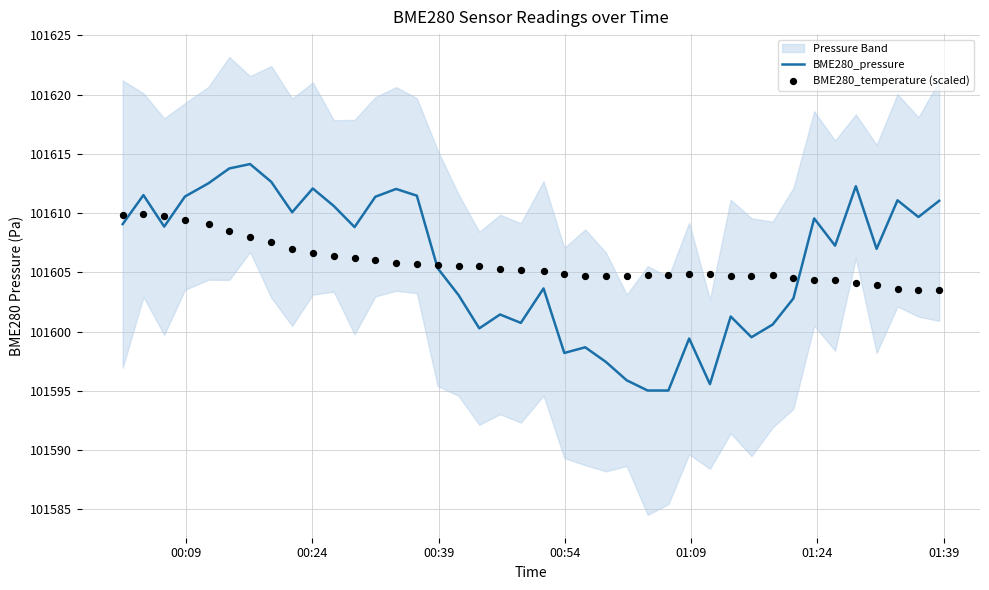

What are all the series names shown in the legend?

BME280_pressure, BME280_temperature (scaled)